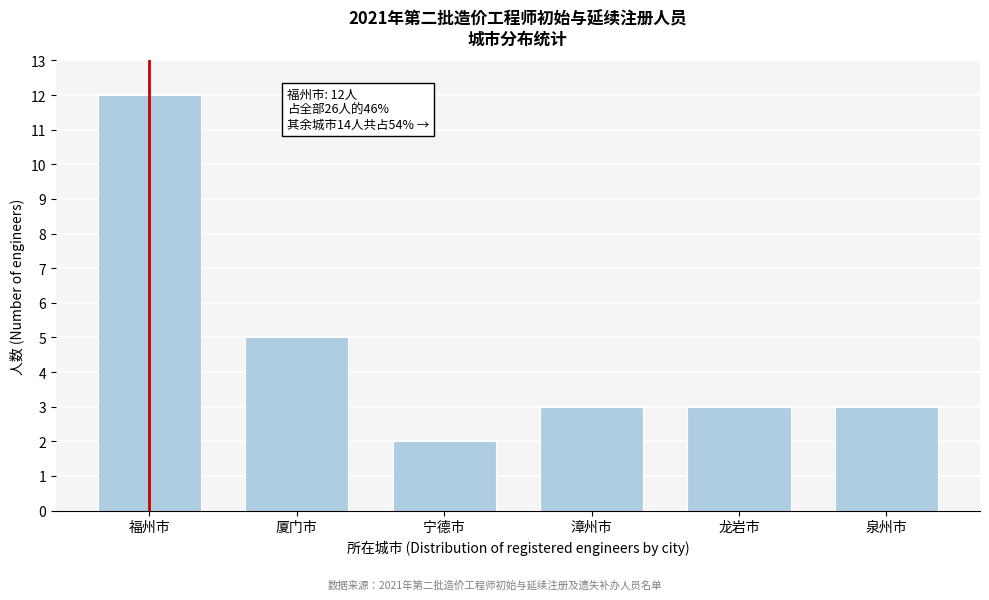

Reading right to left, transcribe all the data shown in this chart.

泉州市=3	龙岩市=3	漳州市=3	宁德市=2	厦门市=5	福州市=12